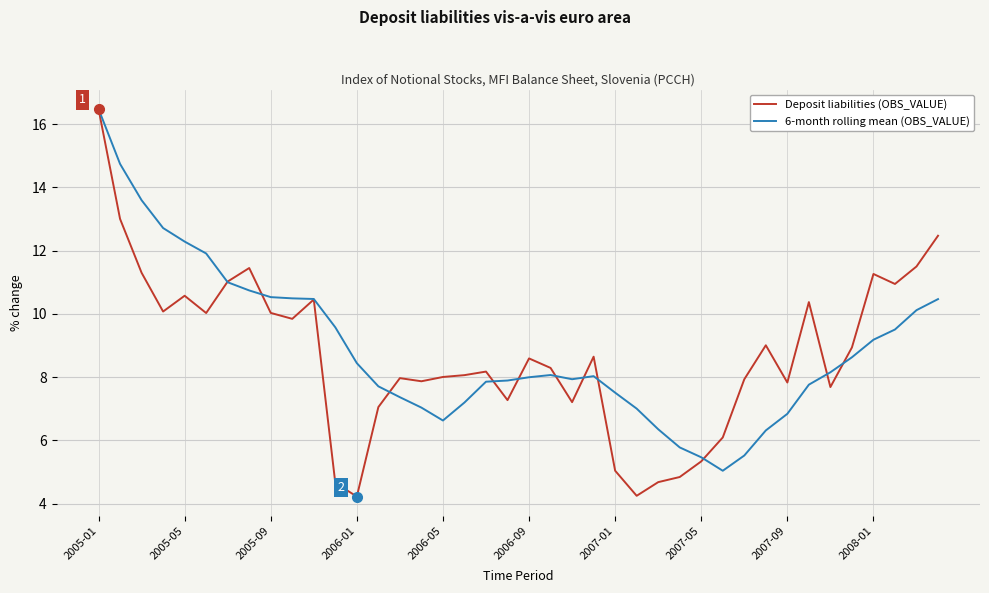

What is the highest value of the Deposit liabilities (OBS_VALUE) series?

16.5